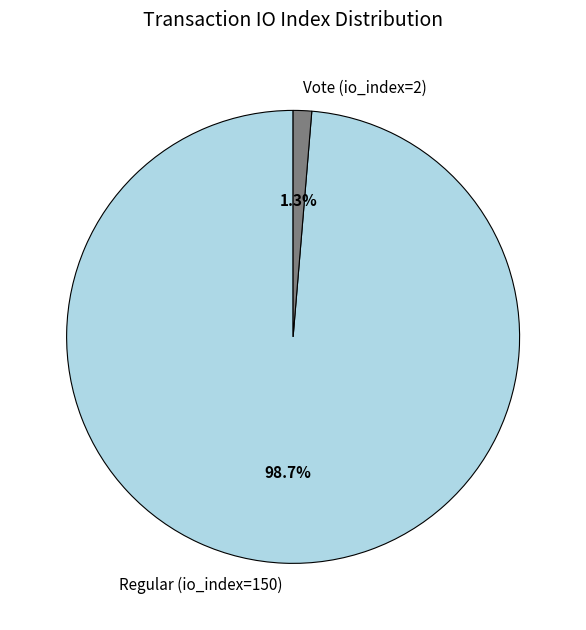

Which has a higher value, Vote (io_index=2) or Regular (io_index=150)?

Regular (io_index=150)